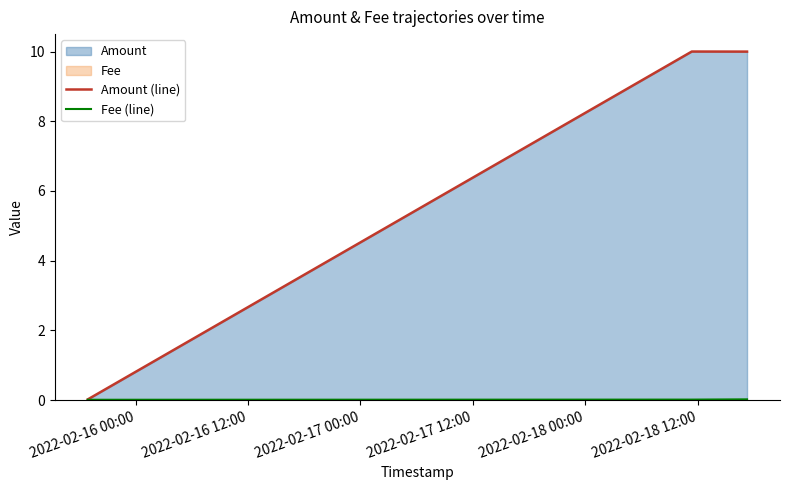

What is the difference between the maximum and minimum values in the Amount (line) series?

10.0